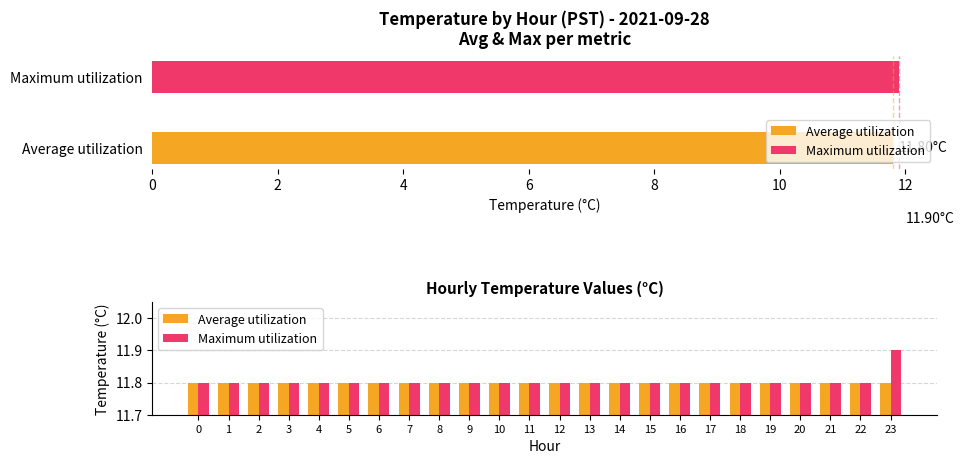

What is the value of the Average utilization bar at the 12th from the left?

11.8